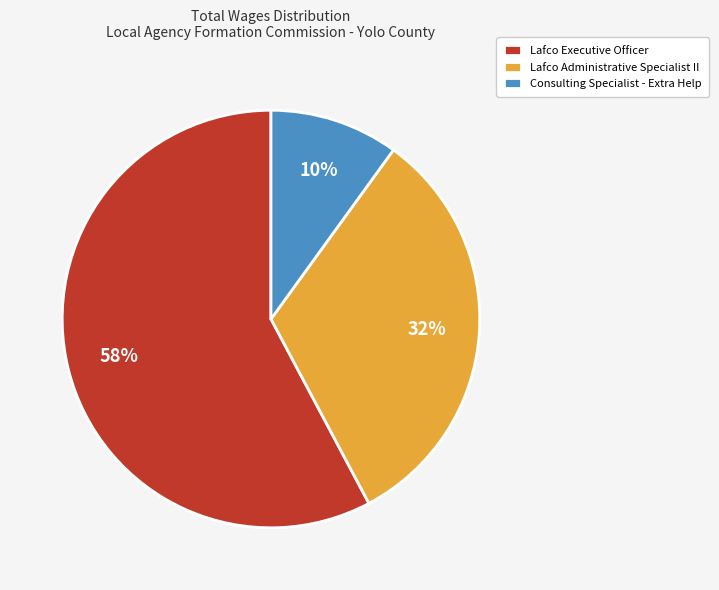

What percentage is the Lafco Executive Officer slice, to the nearest percent?

58%